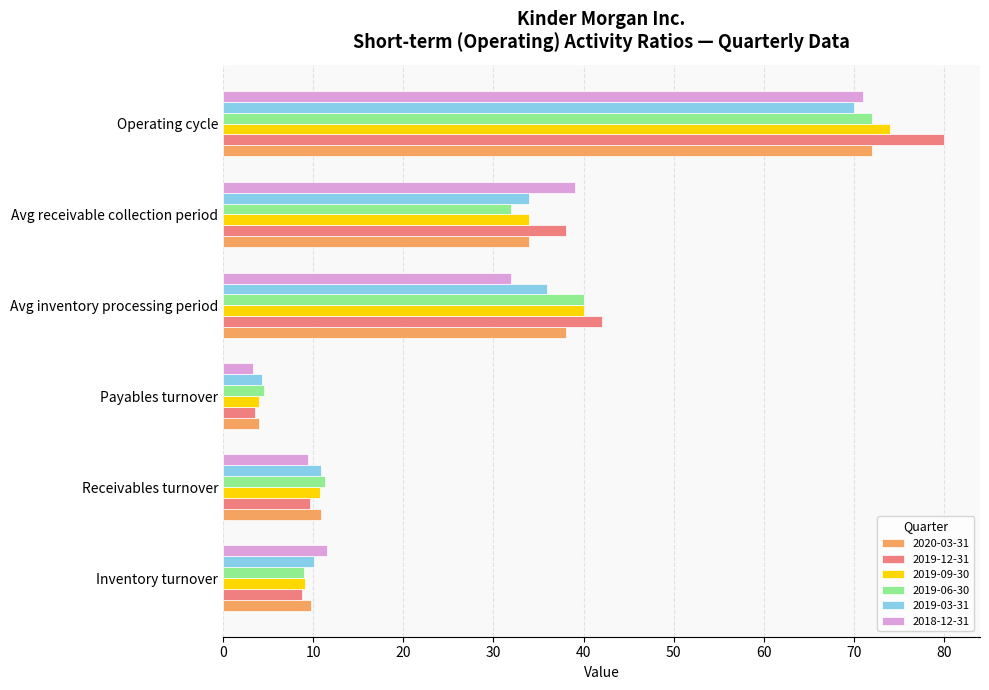

Which series has the largest range (max minus min)?

2019-12-31